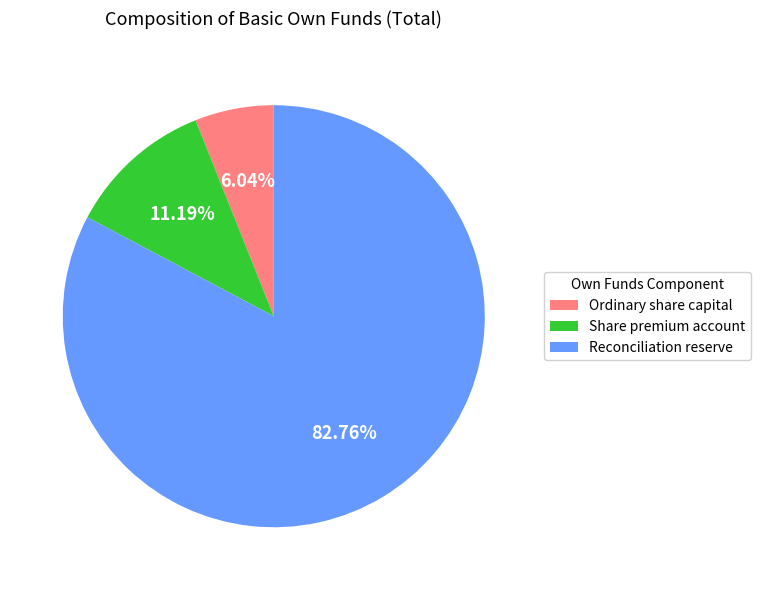

Does Reconciliation reserve represent more than half of the total?

Yes